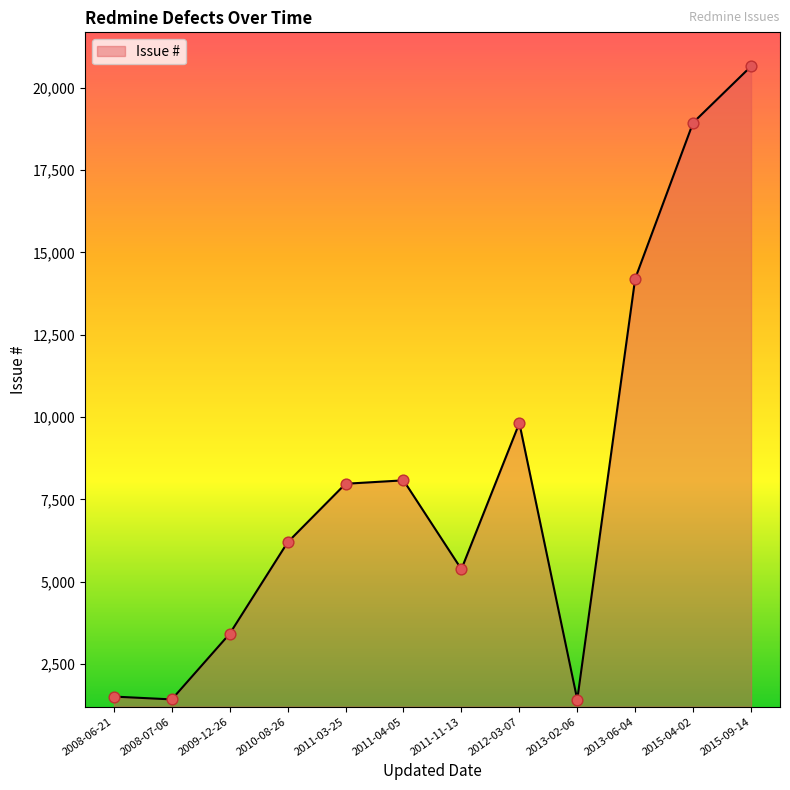

Which has a higher value, 2012-03-07 or 2008-07-06?

2012-03-07